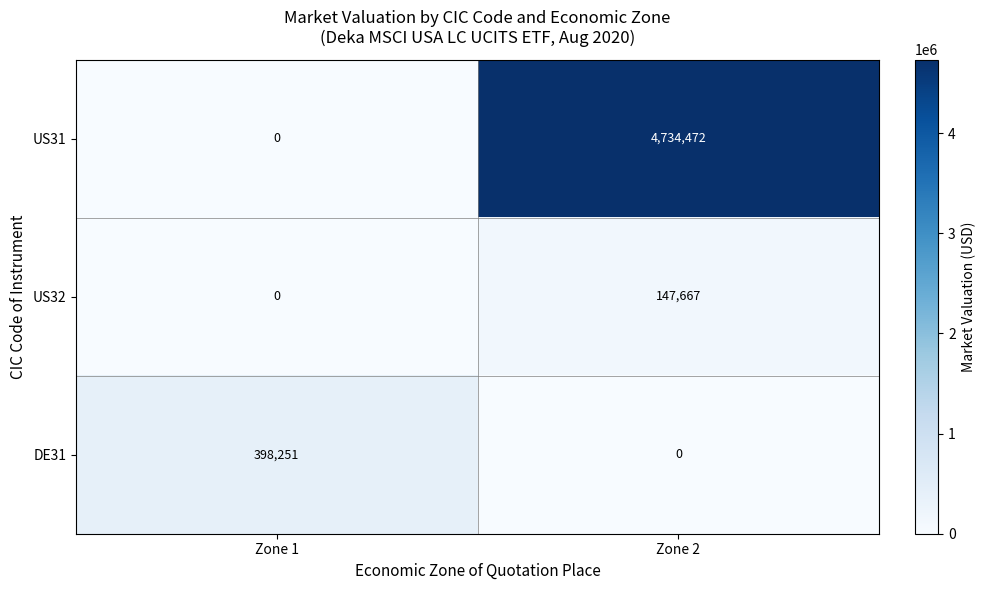

At which category is the sum across all series the highest?

Zone 2